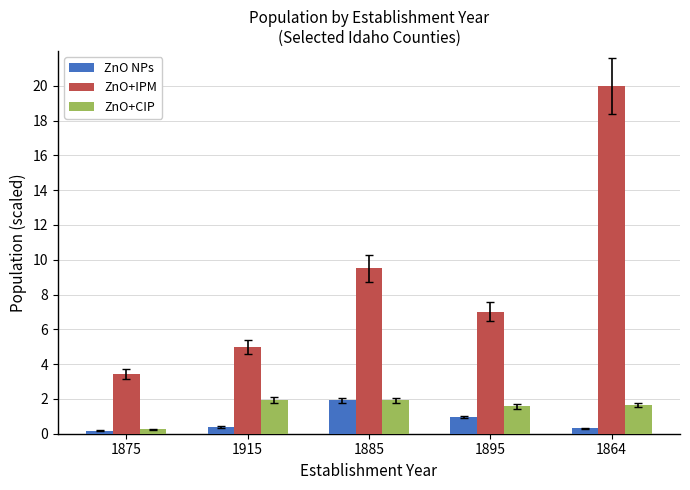

What is the label of the 5th bar from the left?

1864